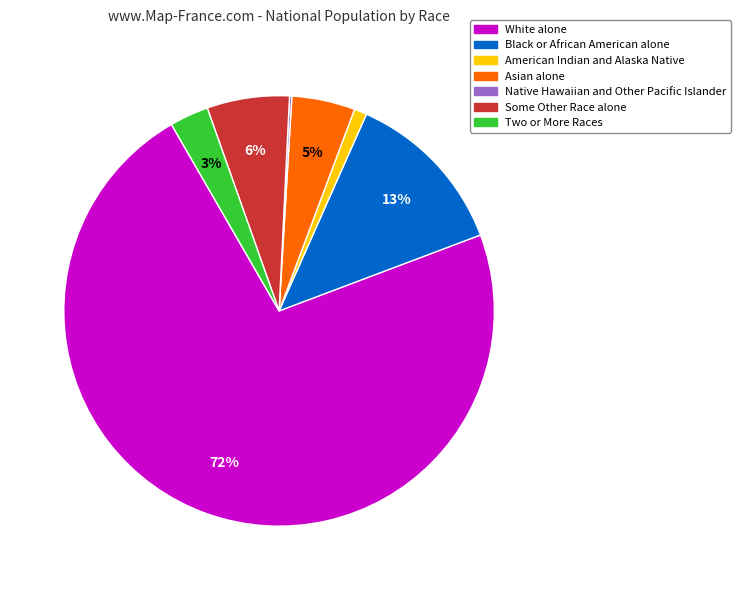

Combined, do American Indian and Alaska Native and Some Other Race alone account for over 50%?

No